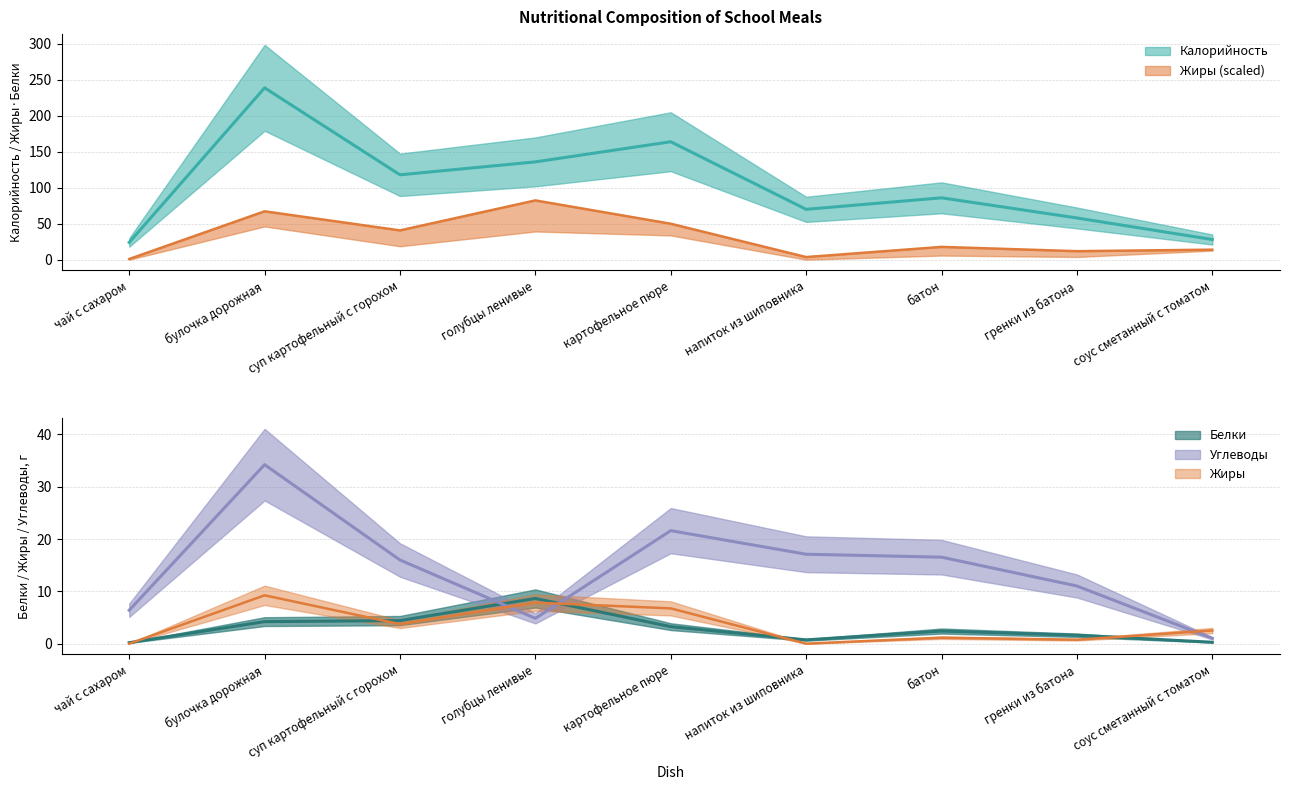

Is the value of Жиры at картофельное пюре greater than the value of Белки at голубцы ленивые?

No